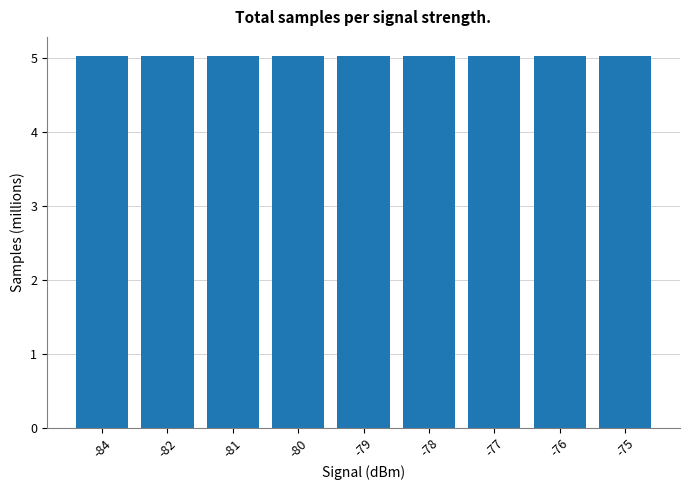

What is the sum of the values at -76 and -84?

10.1